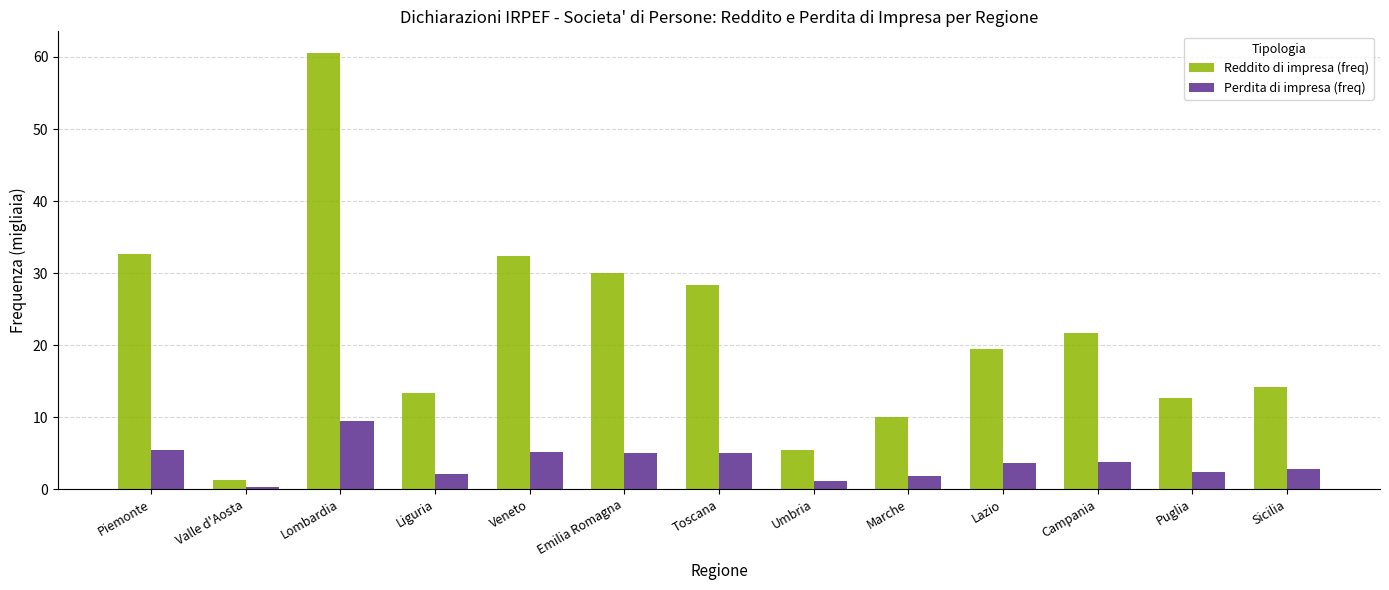

What is the label of the 13th bar from the left?

Sicilia